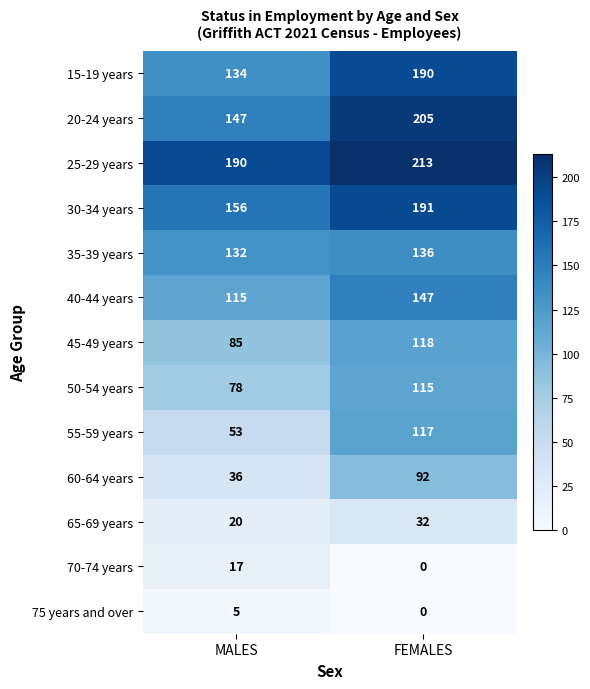

At how many categories does at least one series exceed 105?

2